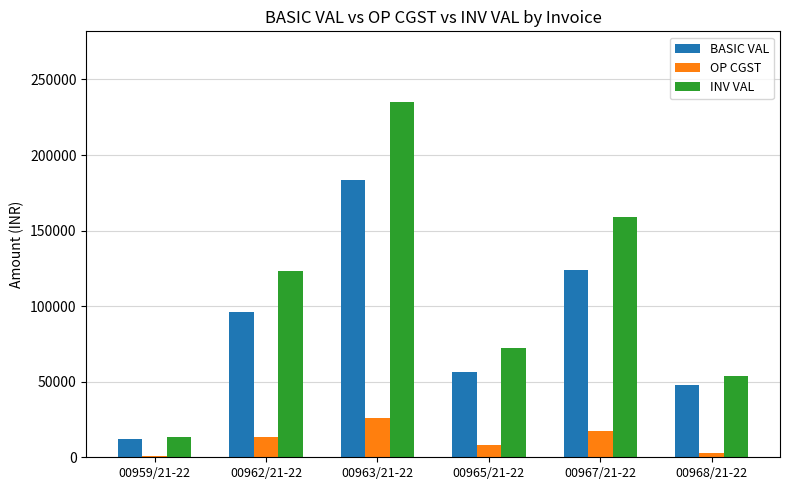

How many groups of bars are there?

6